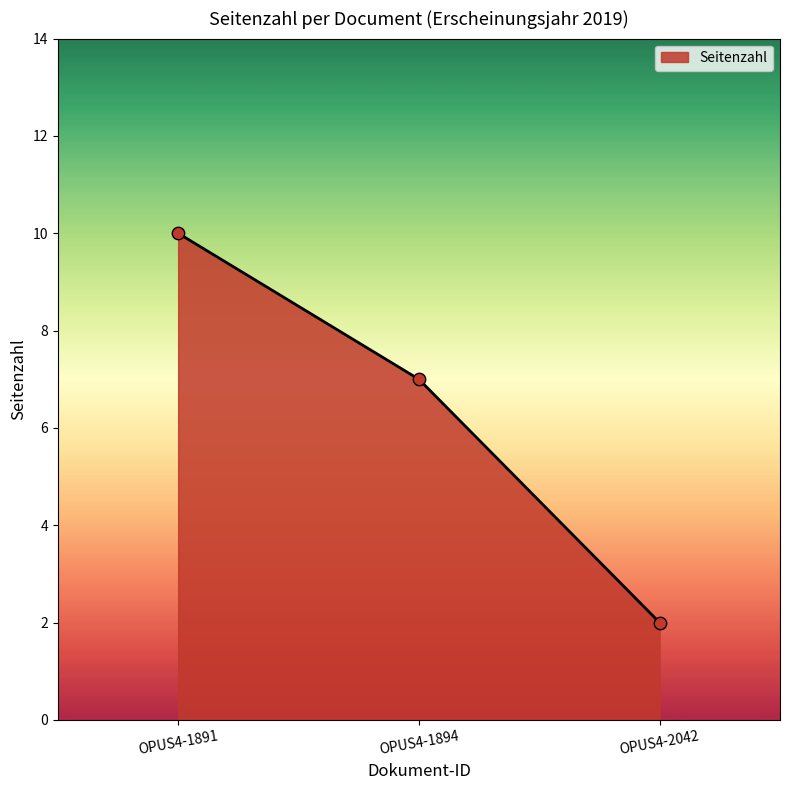

Which has a higher value, OPUS4-1891 or OPUS4-2042?

OPUS4-1891